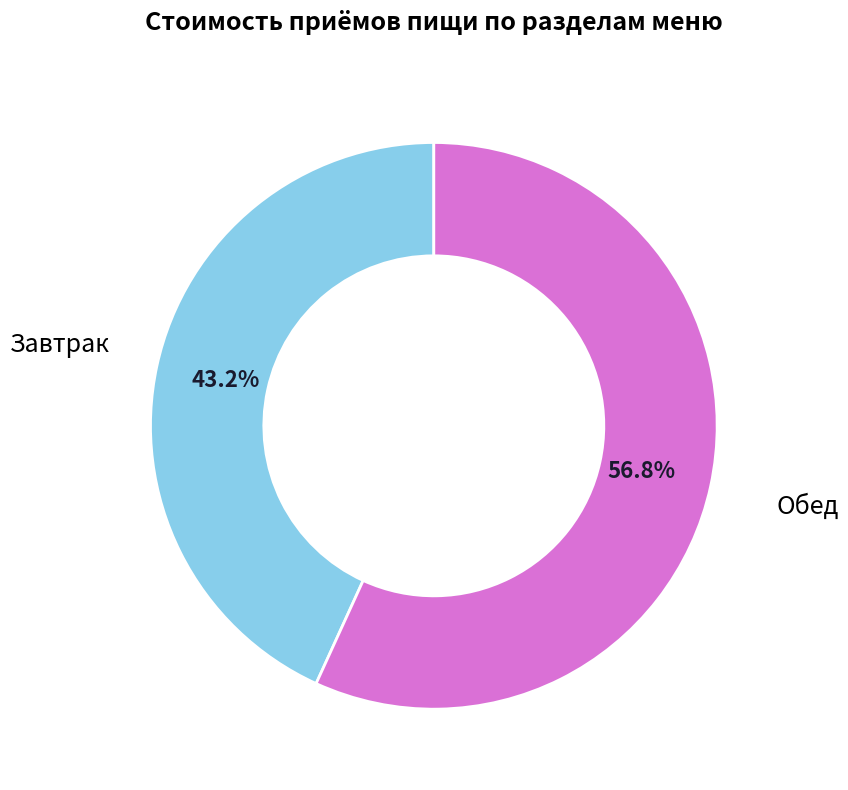

Is the sum of Завтрак and Обед greater than half?

Yes